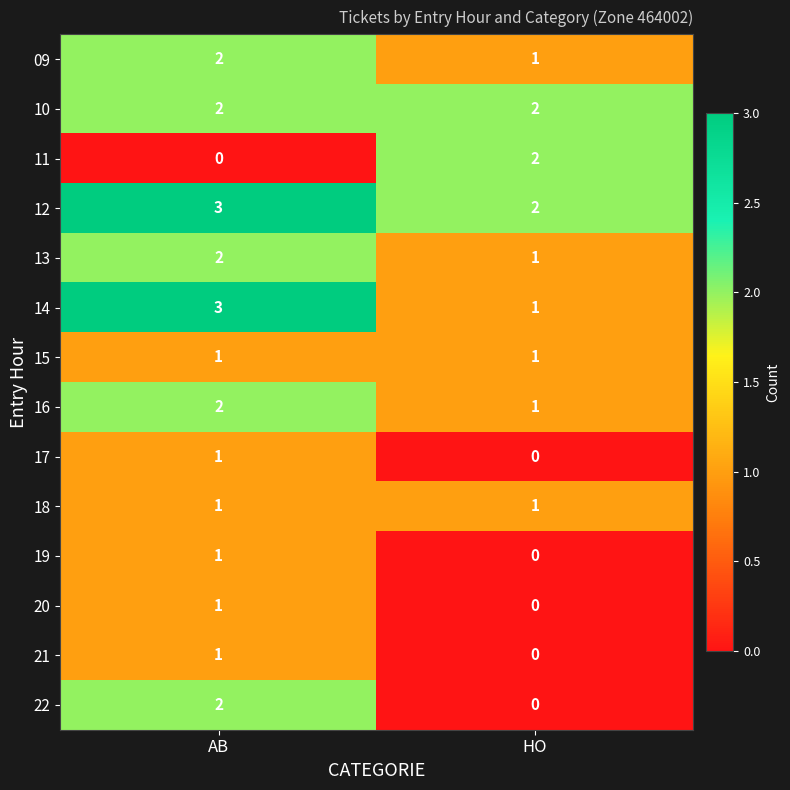

What is the sum of all 10 values?

4